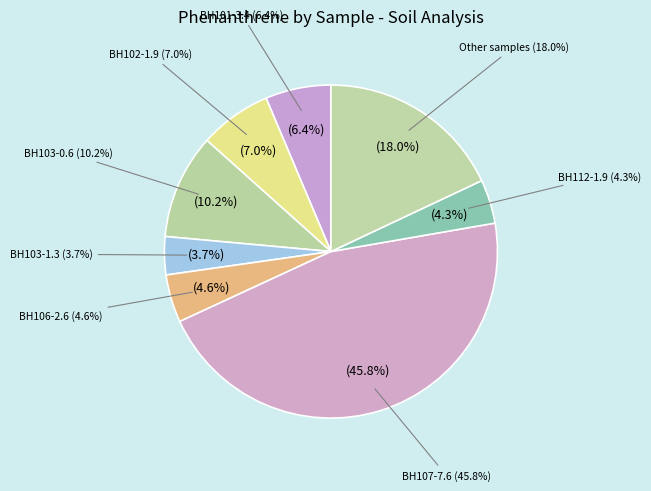

Does any single category account for the majority?

No